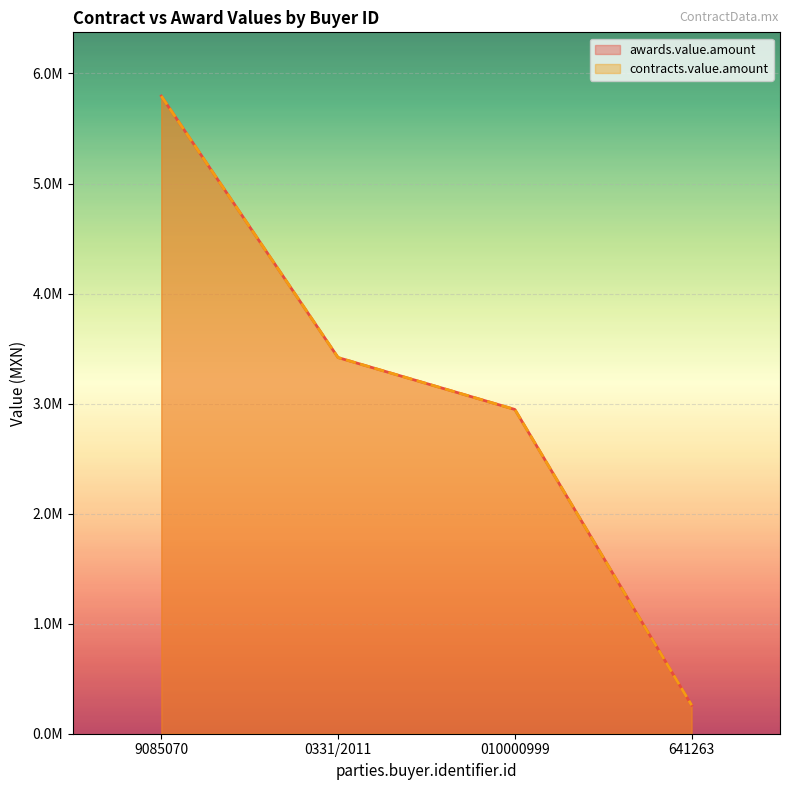

At which category is the sum across all series the highest?

9085070